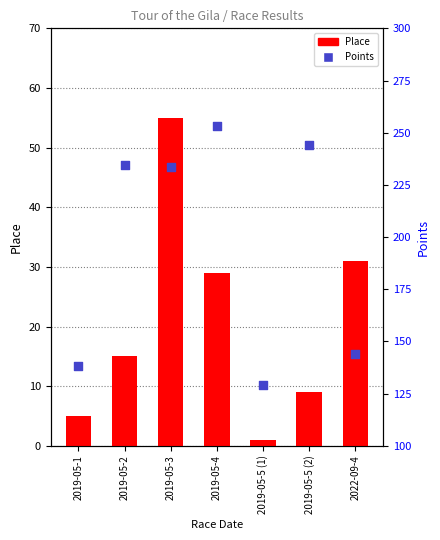

Which series has the largest total across all categories?

Points